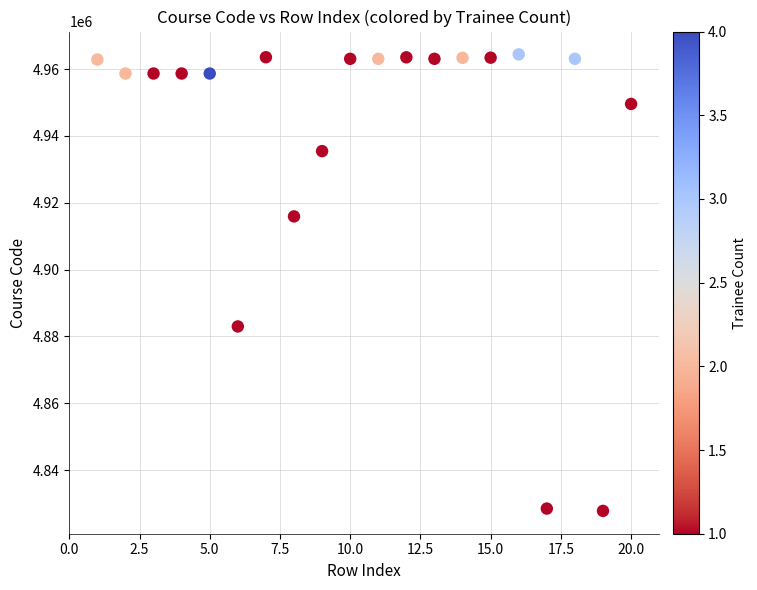

What is the range of Y values (max minus min)?

136587